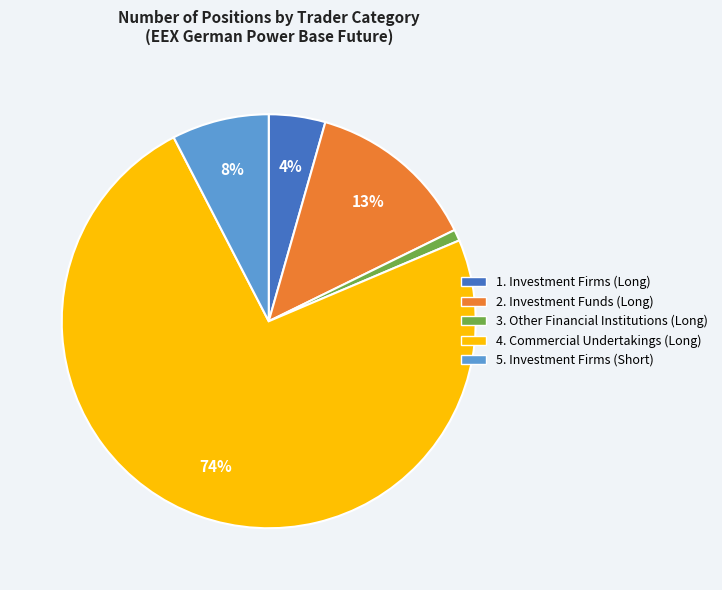

Is there any slice that represents more than half of the pie?

Yes